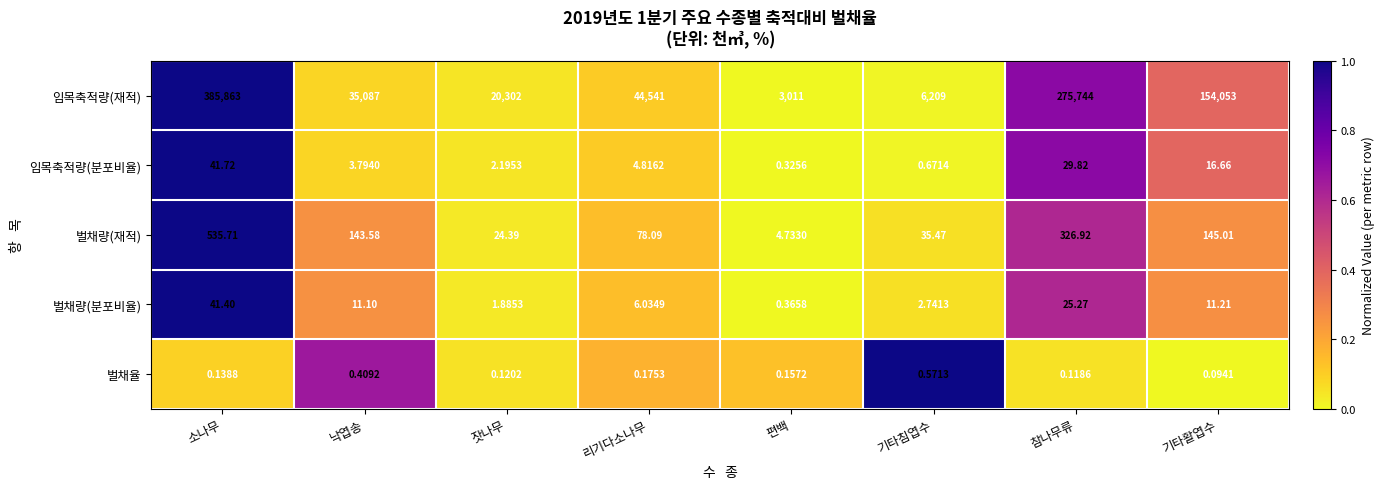

At which label is 벌채율 closest to 0?

기타활엽수